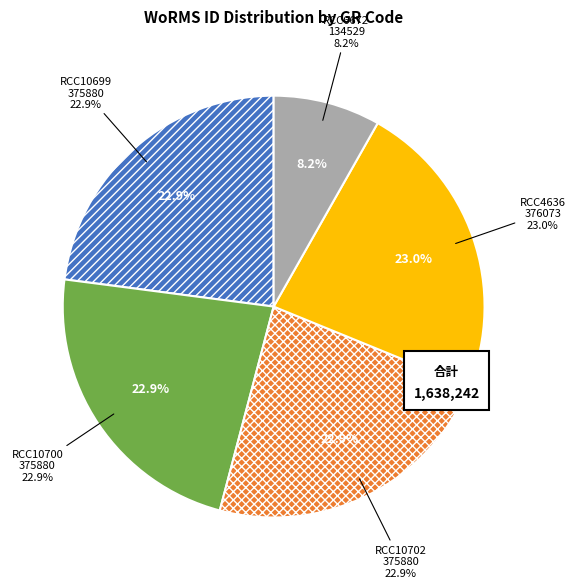

How many segments does this pie chart have?

5